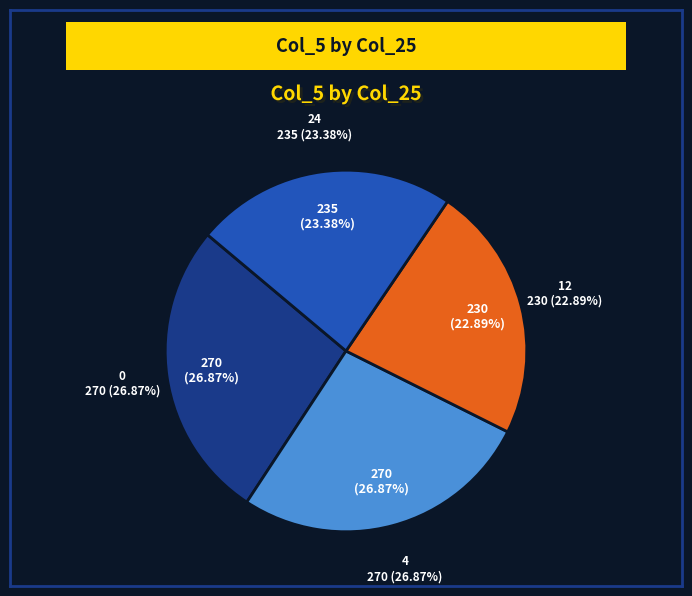

To the nearest percent, what is the combined percentage of 0 and 24?

50%